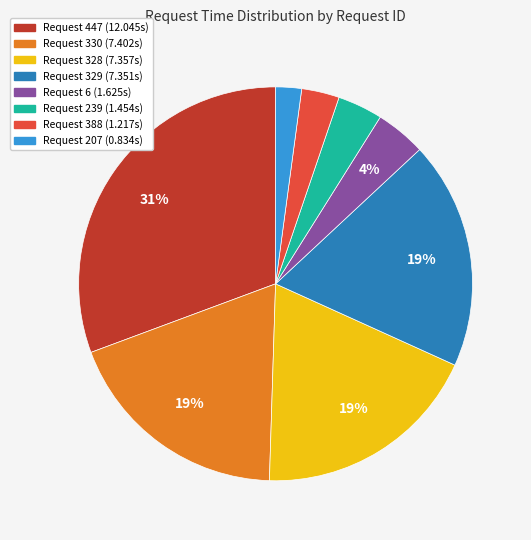

To the nearest percent, what is the difference between the largest and smallest slice percentages?

29%